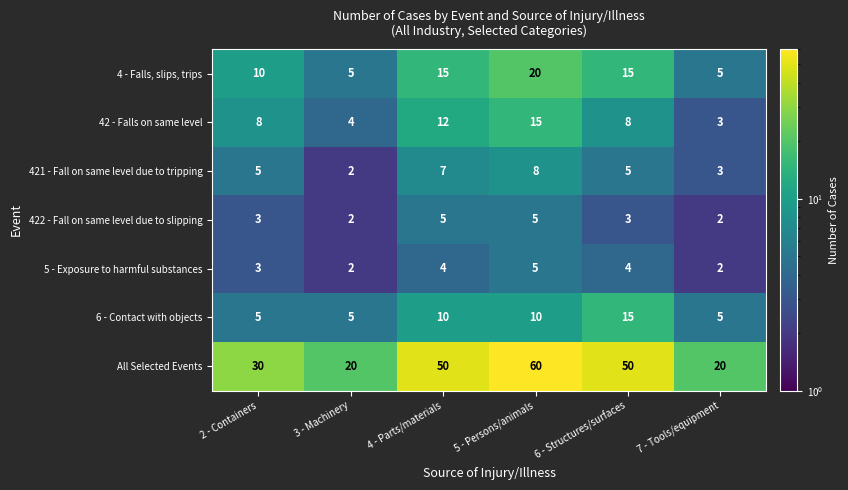

What is the total value across all series at 5 - Persons/animals?

123